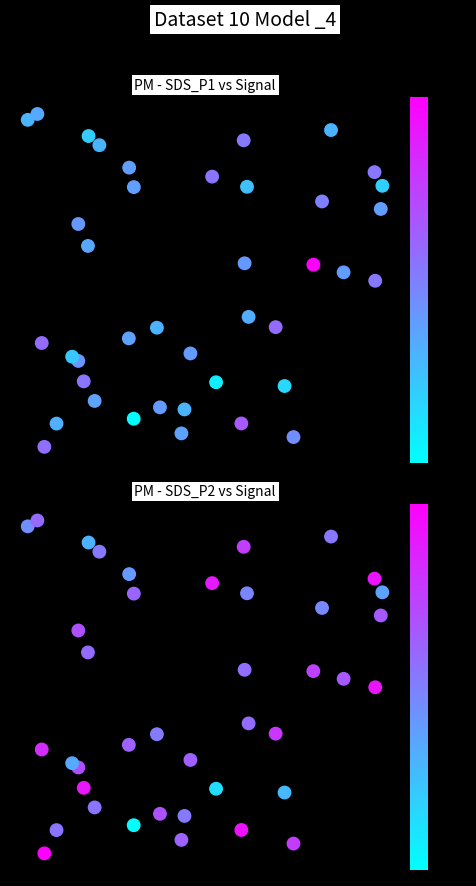

Rank the series by their maximum value, from lowest to highest.

SDS_P1, SDS_P2